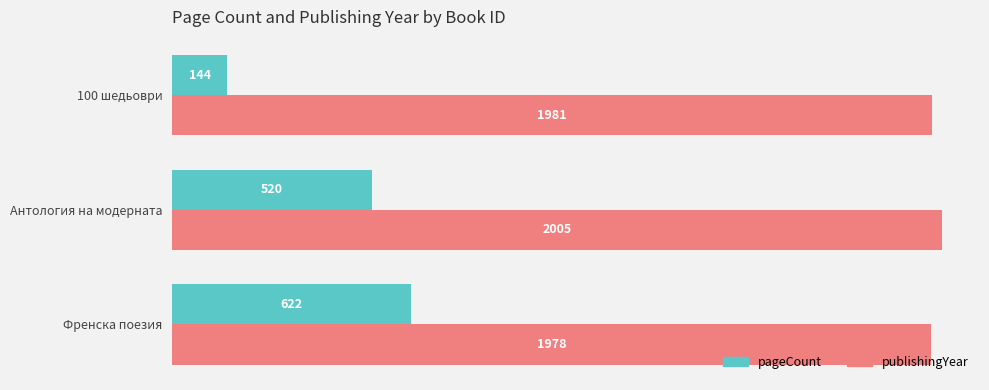

What is the difference between the highest and lowest values at Антология на модерната?

1485